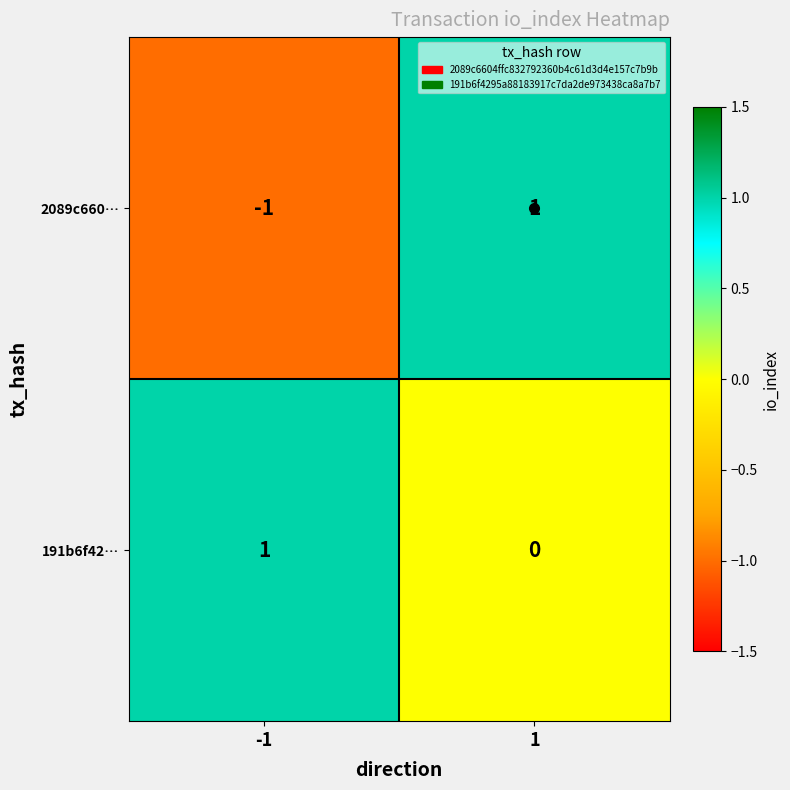

Which series has the widest spread of values?

2089c660…